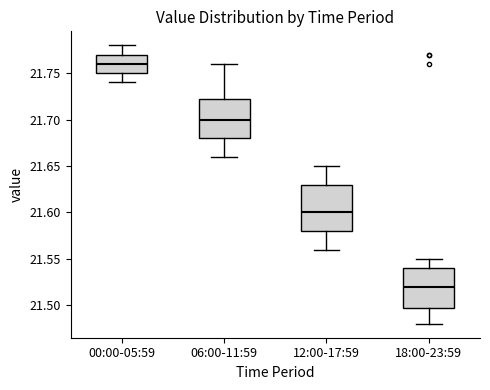

Reading left to right, read every box against the y-axis: the position of its median line, the range the box covers, and the ends of its whiskers. The values are not printed on the chart, so give them approximately, as read against the axis.

00:00-05:59: median 21.760, box 21.750 to 21.770, whiskers 21.740 to 21.780
06:00-11:59: median 21.700, box 21.680 to 21.725, whiskers 21.660 to 21.760
12:00-17:59: median 21.600, box 21.580 to 21.630, whiskers 21.560 to 21.650
18:00-23:59: median 21.520, box 21.500 to 21.540, whiskers 21.480 to 21.550